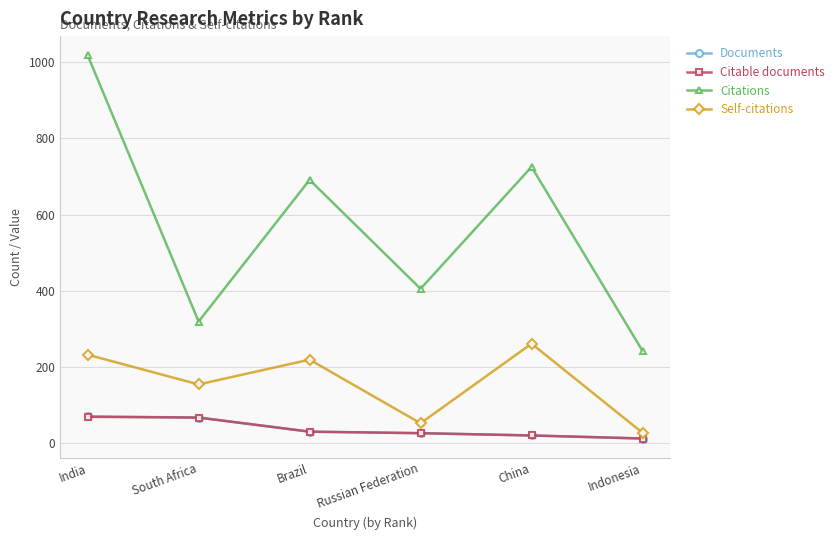

What is the difference between the maximum and minimum values in the Citable documents series?

57